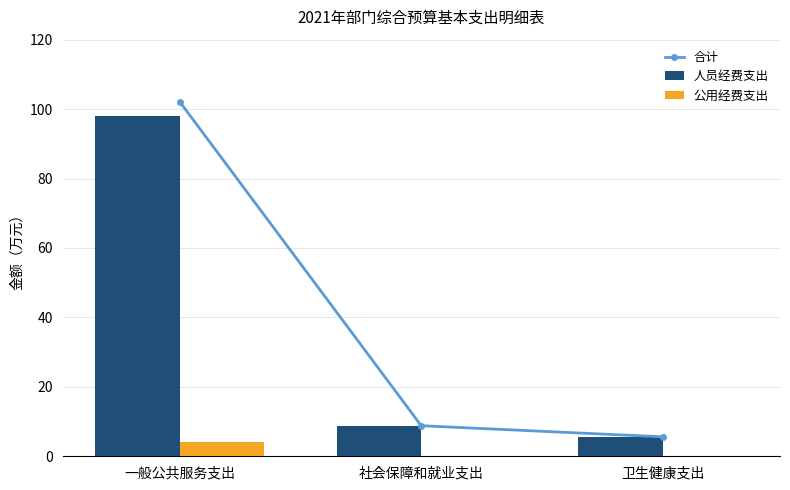

List the labels in order of 合计 value, smallest first.

卫生健康支出, 社会保障和就业支出, 一般公共服务支出